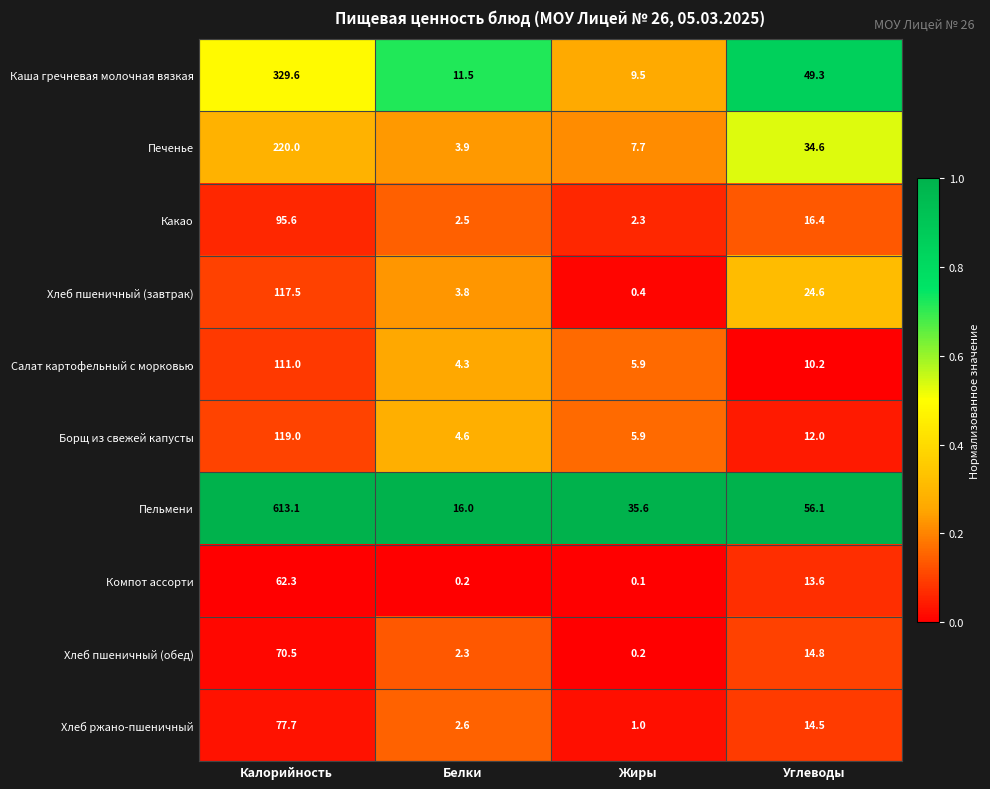

Which series has the largest range (max minus min)?

Пельмени